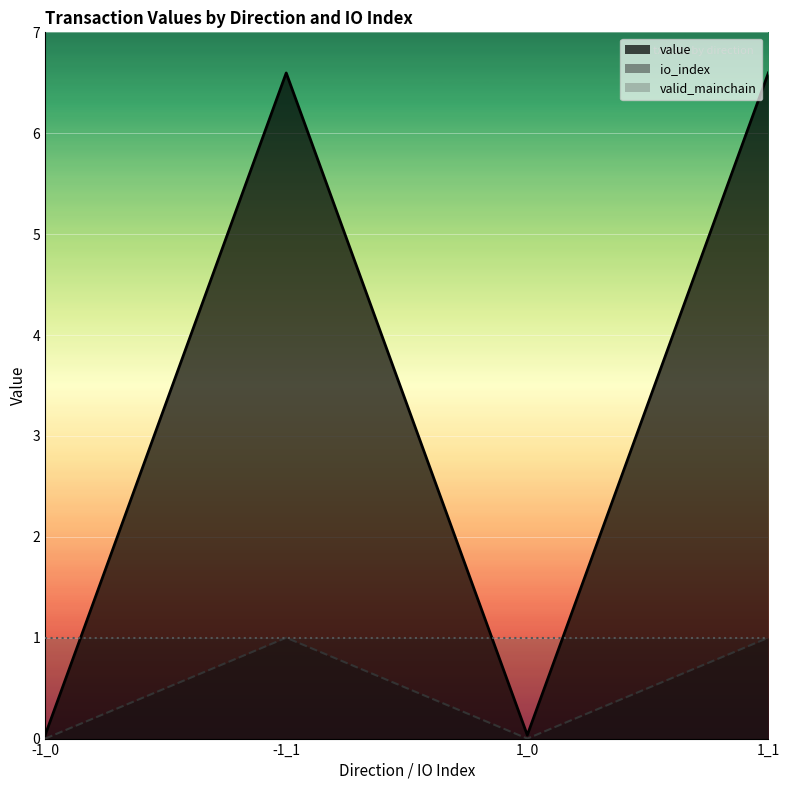

Reading left to right, list all the values displayed in this chart.

value_line: -1_0=0.0	-1_1=6.6	1_0=0.0	1_1=6.6
io_index_line: -1_0=0.0	-1_1=1.0	1_0=0.0	1_1=1.0
valid_mainchain_line: -1_0=1.0	-1_1=1.0	1_0=1.0	1_1=1.0